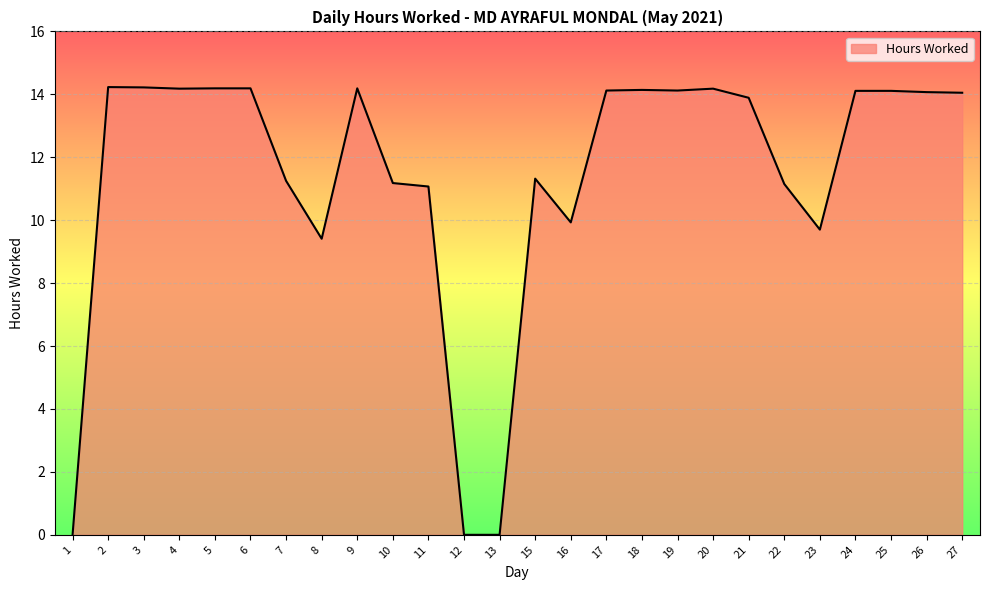

The value at 11 is 11.1. True or false?

True